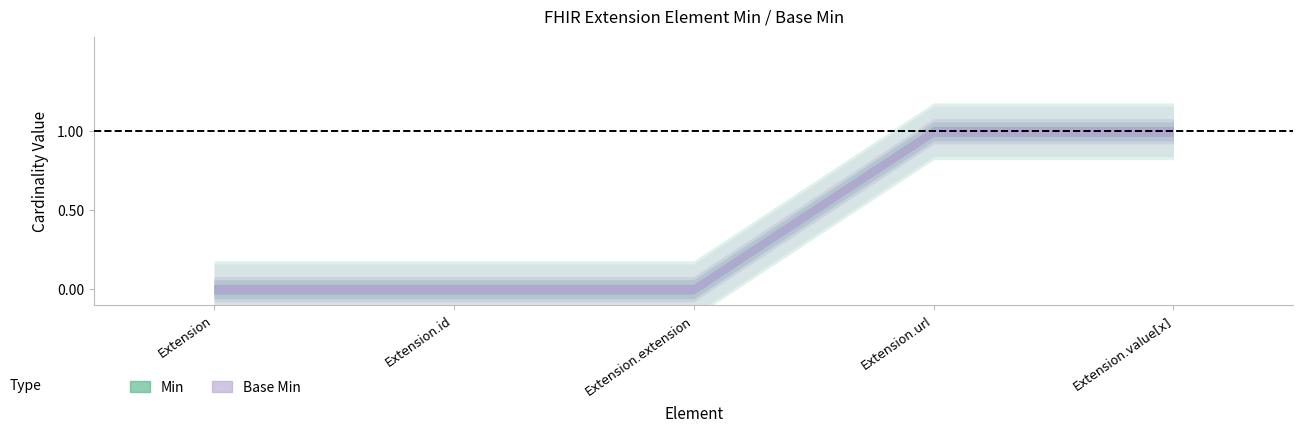

At which category is the sum across all series the highest?

Extension.url